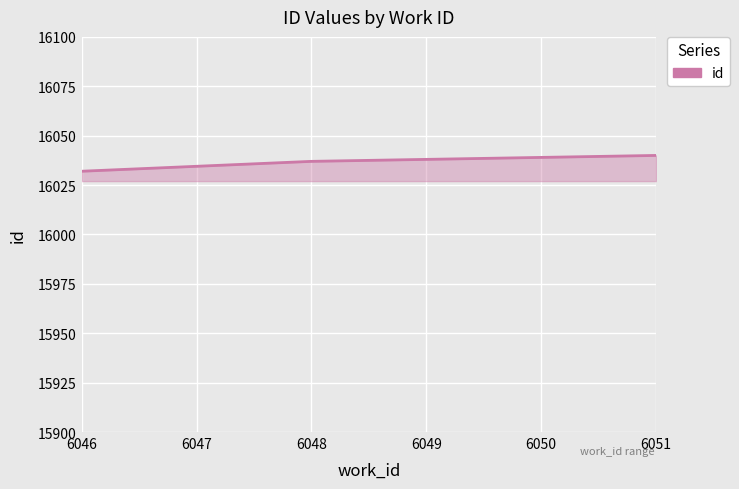

Reading right to left, what are all the values shown in this chart?

6051=16040	6050=16039	6048=16037	6046=16032